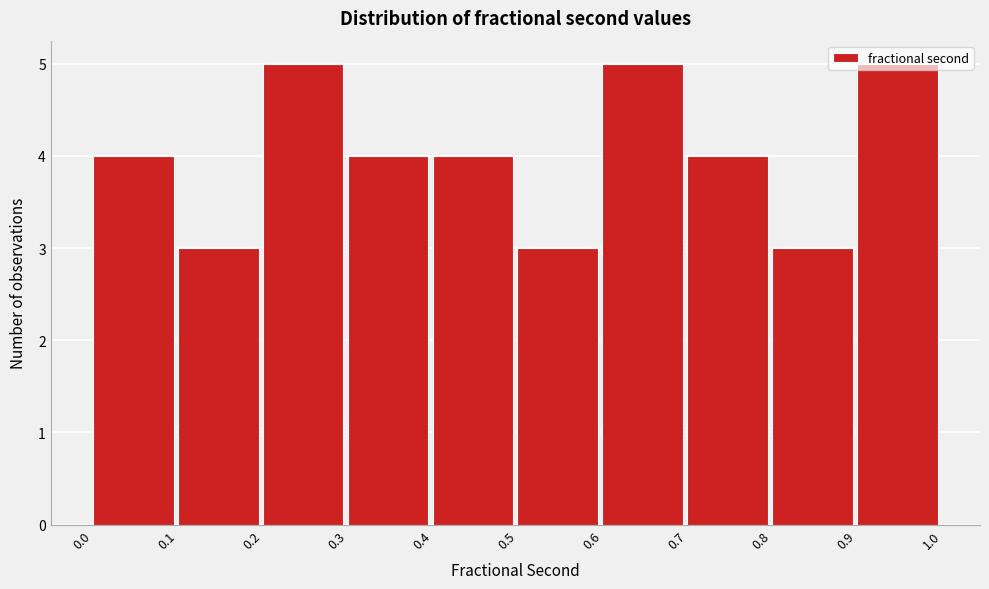

Reading left to right, list every bar in this chart as the range it spans on the x-axis followed by its height. The values are not printed on the chart, so give them approximately, as read against the axis.

0.0 to 0.1: 4
0.1 to 0.2: 3
0.2 to 0.3: 5
0.3 to 0.4: 4
0.4 to 0.5: 4
0.5 to 0.6: 3
0.6 to 0.7: 5
0.7 to 0.8: 4
0.8 to 0.9: 3
0.9 to 1.0: 5